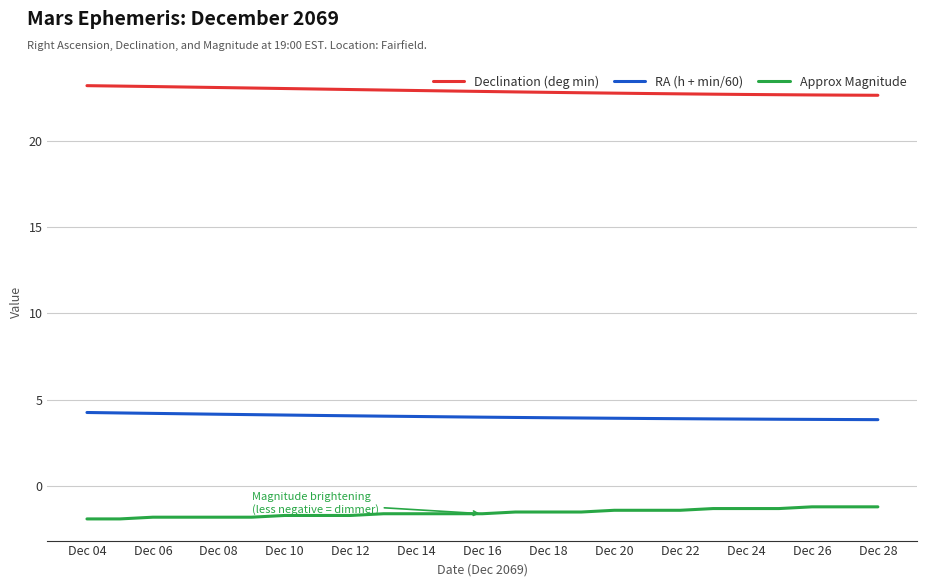

What are all the series names shown in the legend?

Declination (deg min), RA (h + min/60), Approx Magnitude